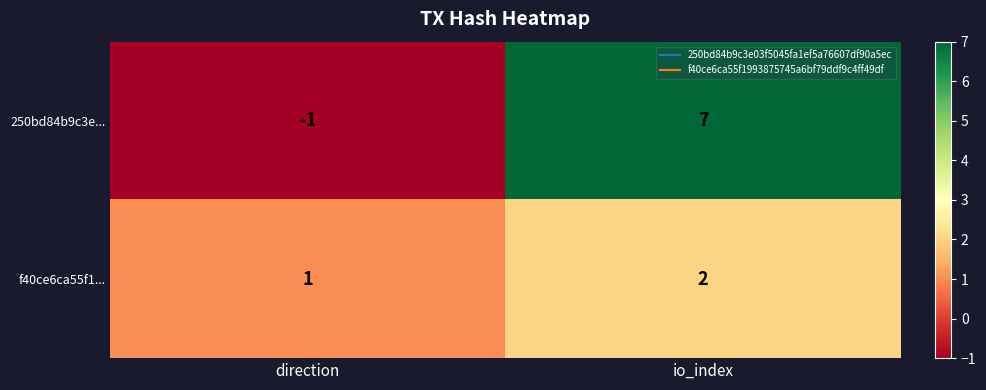

The f40ce6ca55f1... series shows 0 at direction. True or false?

False